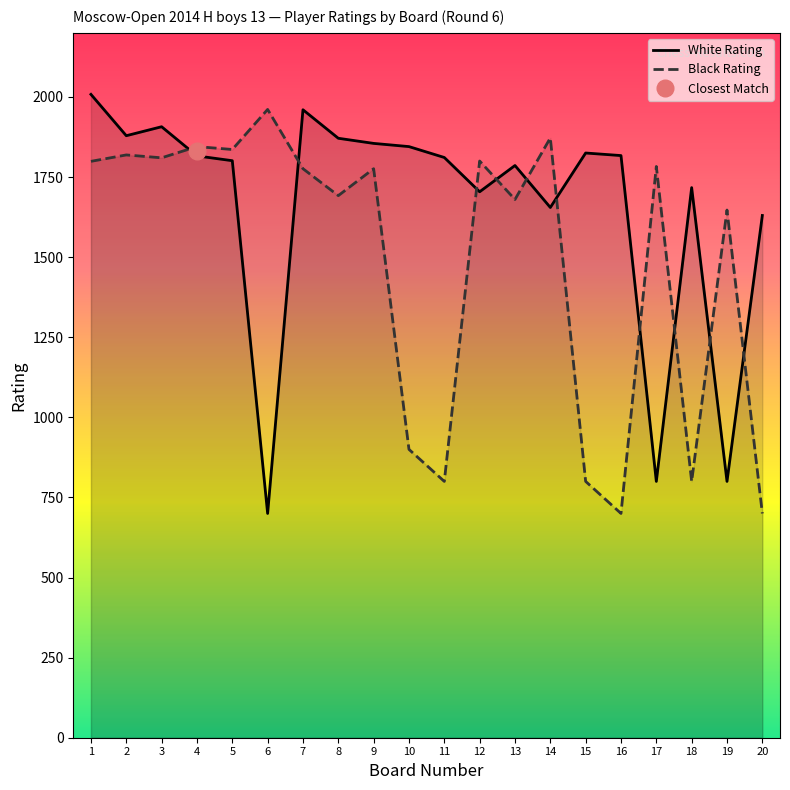

Is it true that Black Rating equals 1836 at 5?

True